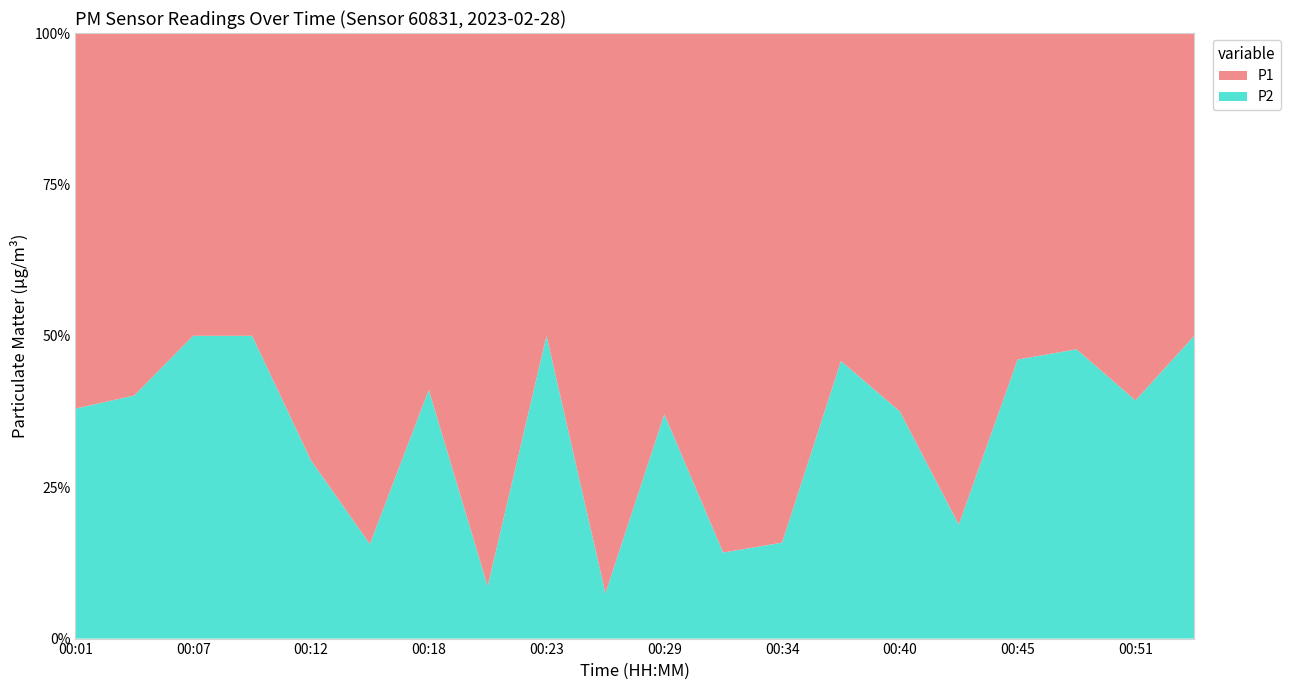

Reading left to right, list all the values displayed in this chart.

P1: 1.0	0.8	0.4	0.7	1.6	4.0	1.6	7.9	0.6	8.1	0.8	4.7	4.8	0.7	0.9	3.5	0.6	0.8	1.1	0.6
P2: 0.6	0.6	0.4	0.7	0.7	0.7	1.1	0.8	0.6	0.7	0.5	0.8	0.9	0.6	0.6	0.8	0.5	0.8	0.7	0.6